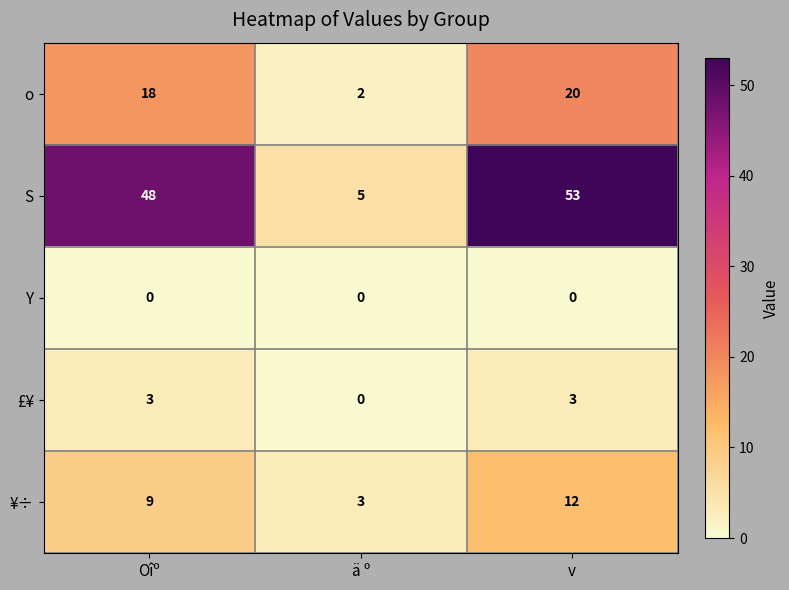

What is the sum of the S values at ä º and Oîº?

53